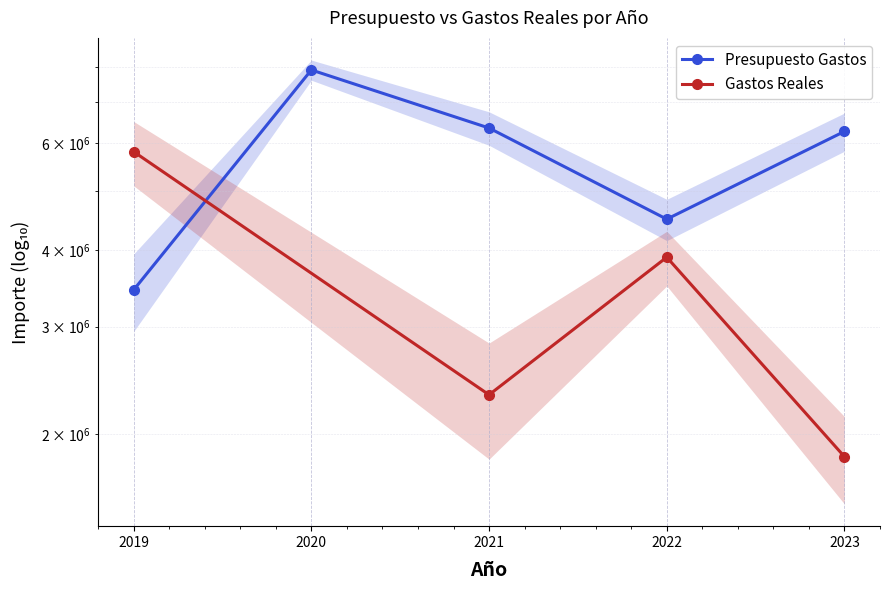

What is the difference between the values at 2019 and 2020?

4454246